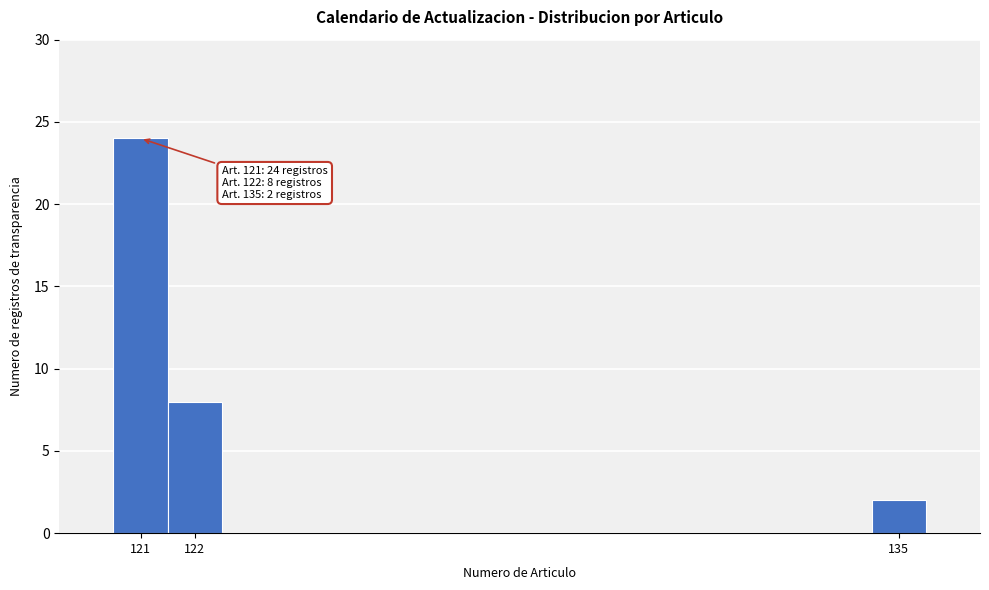

Which range on the x-axis has the tallest bar?

120.5 to 121.5